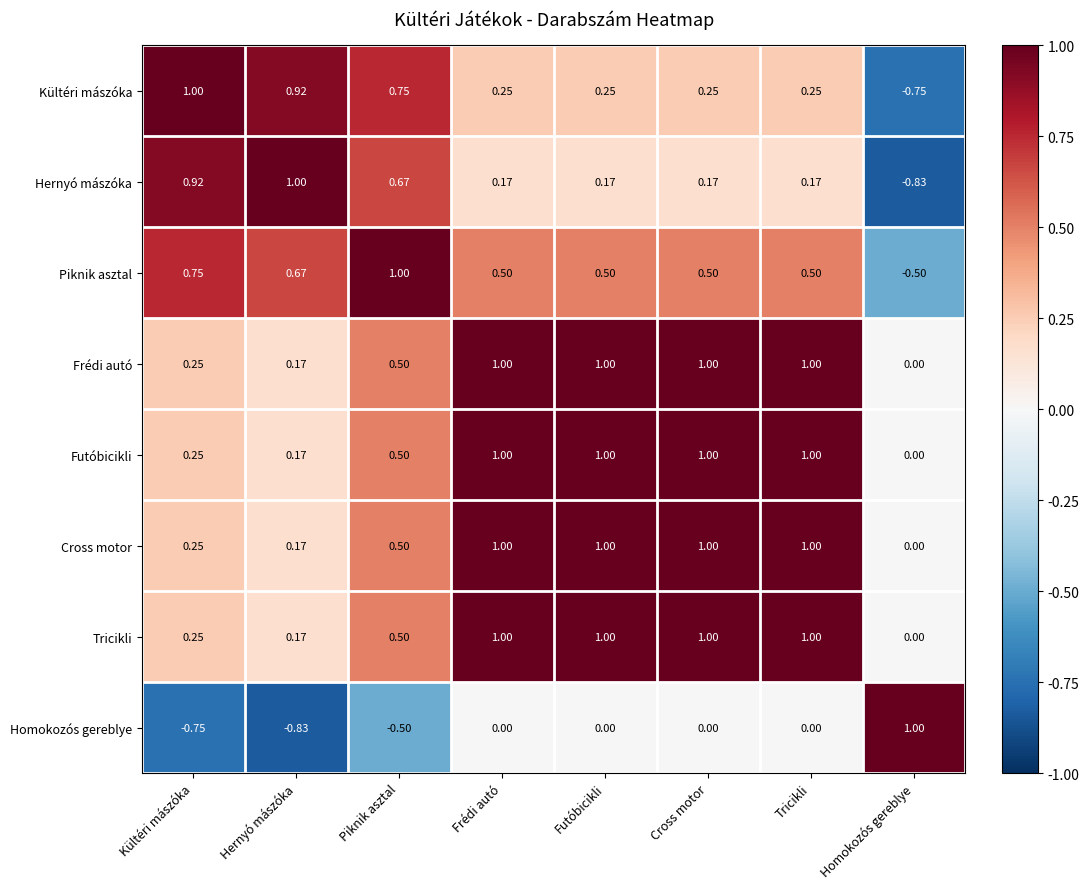

At which label does Piknik asztal first exceed 0?

Kültéri mászóka